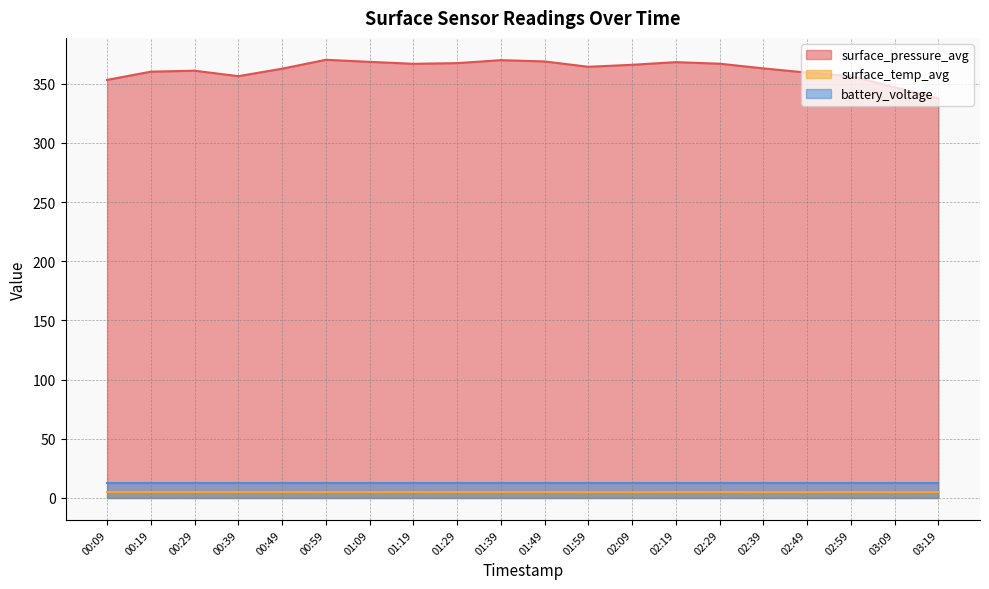

List the labels in order of surface_temp_avg value, largest first.

00:09, 00:19, 00:29, 00:39, 00:49, 01:19, 00:59, 01:09, 01:39, 01:49, 02:29, 02:59, 01:29, 02:19, 01:59, 02:39, 02:49, 03:19, 02:09, 03:09